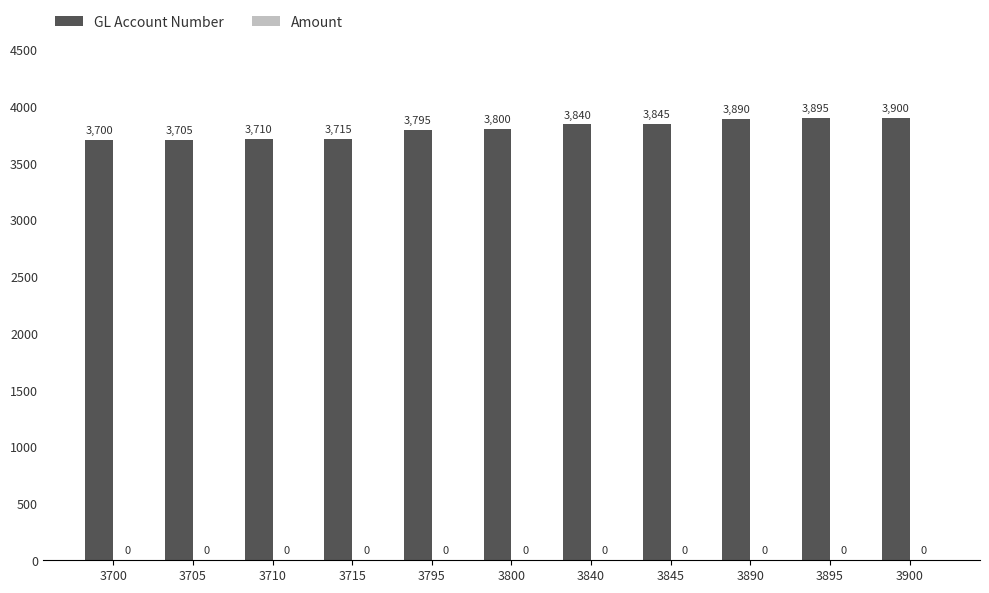

Reading left to right, what are all the values shown in this chart?

3700	3705	3710	3715	3795	3800	3840	3845	3890	3895	3900